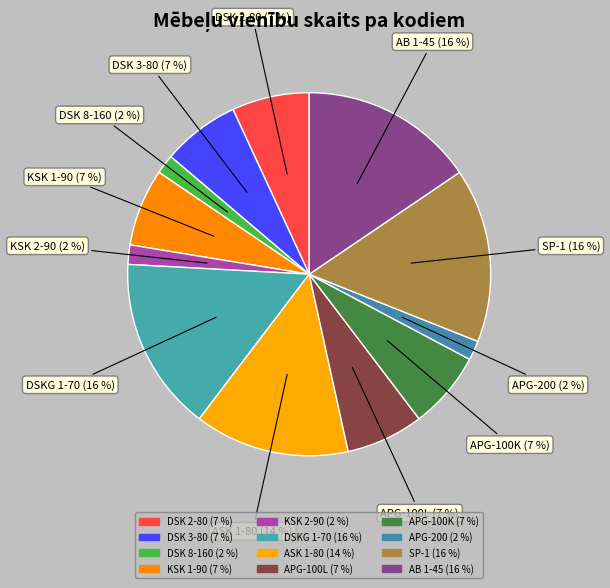

What is the ratio of the value at ASK 1-80 to the value at DSK 3-80?

2.0